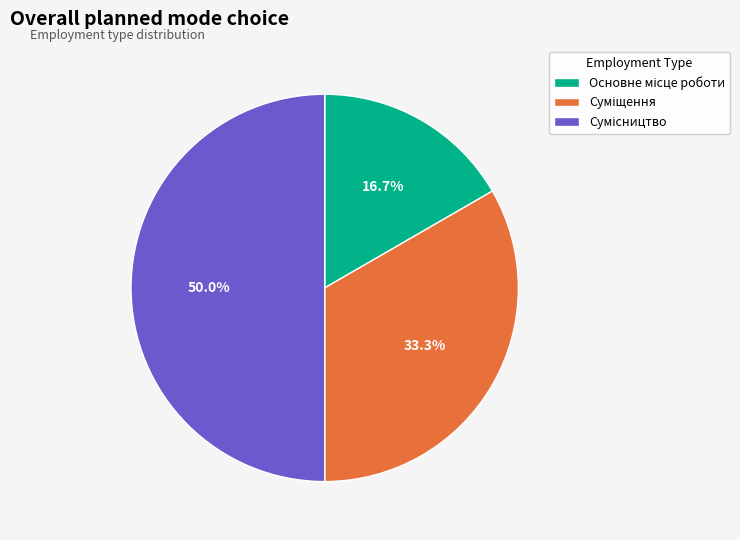

What portion of the pie excludes Основне місце роботи?

83.3%